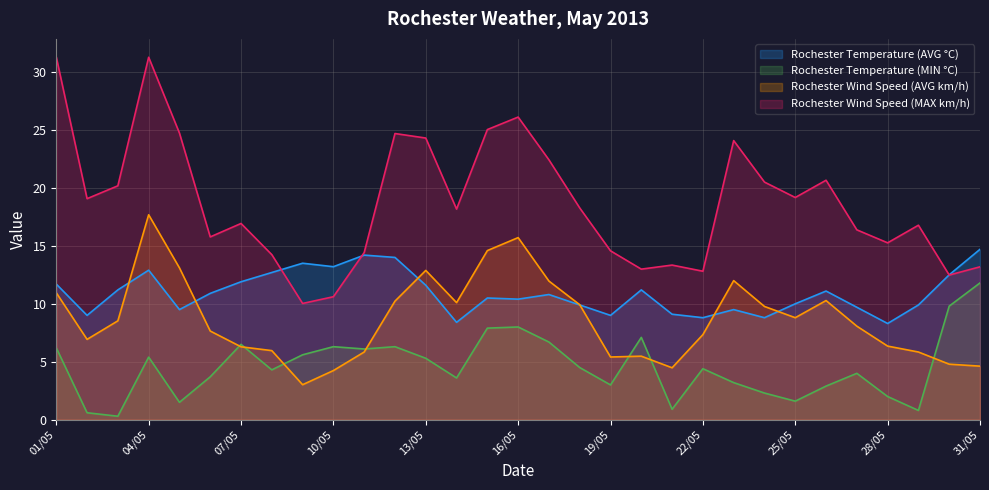

How many times do Rochester Temperature (AVG °C) and Rochester Wind Speed (AVG km/h) cross each other?

6